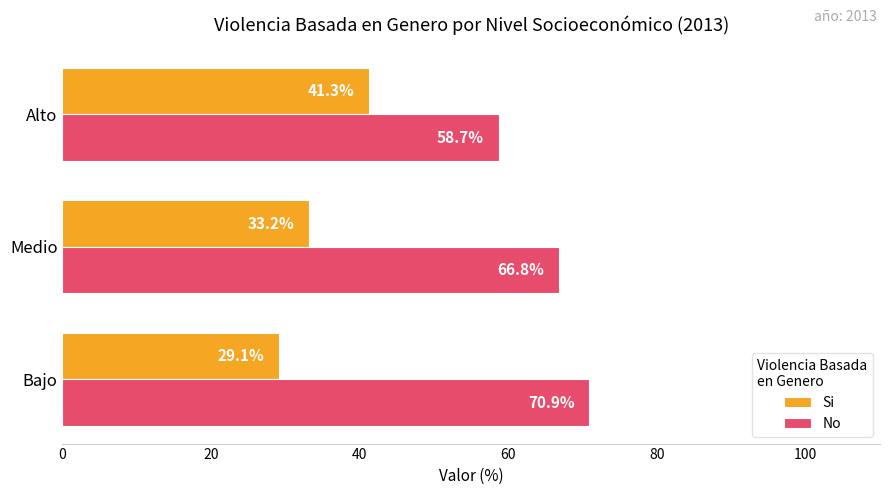

Where is No nearest to the value 64?

Medio